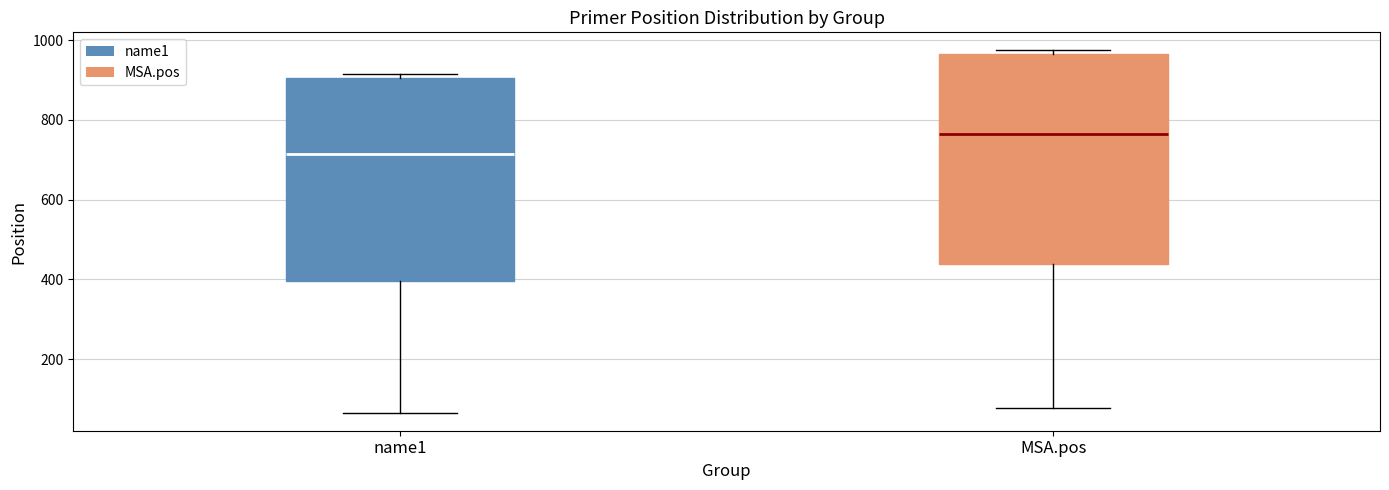

Where is the lower edge of the box for name1 on the y-axis? The values are not printed on the chart, so give them approximately, as read against the axis.

400